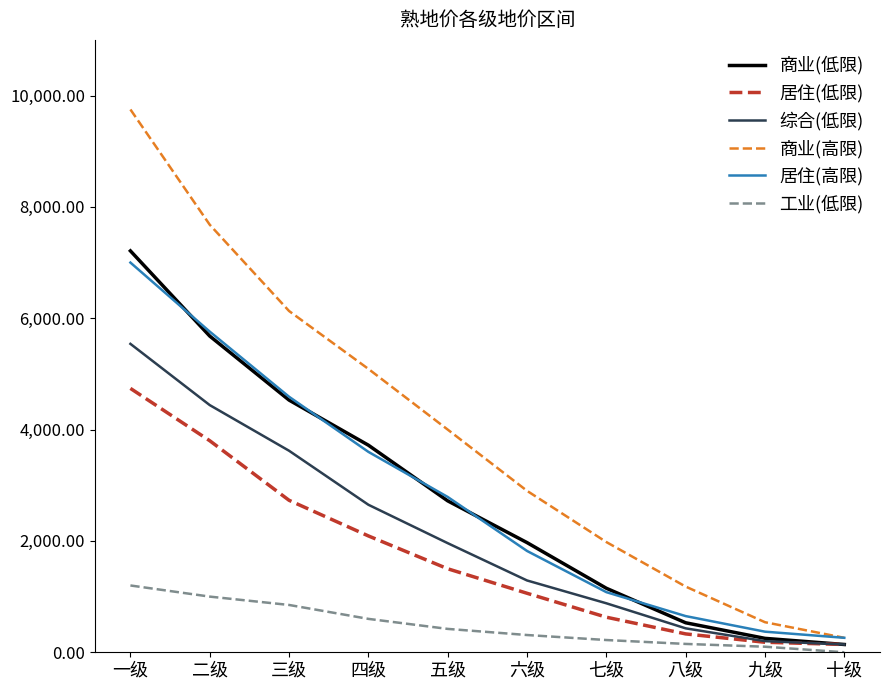

Where does the 居住(高限) series first go above 2790?

一级